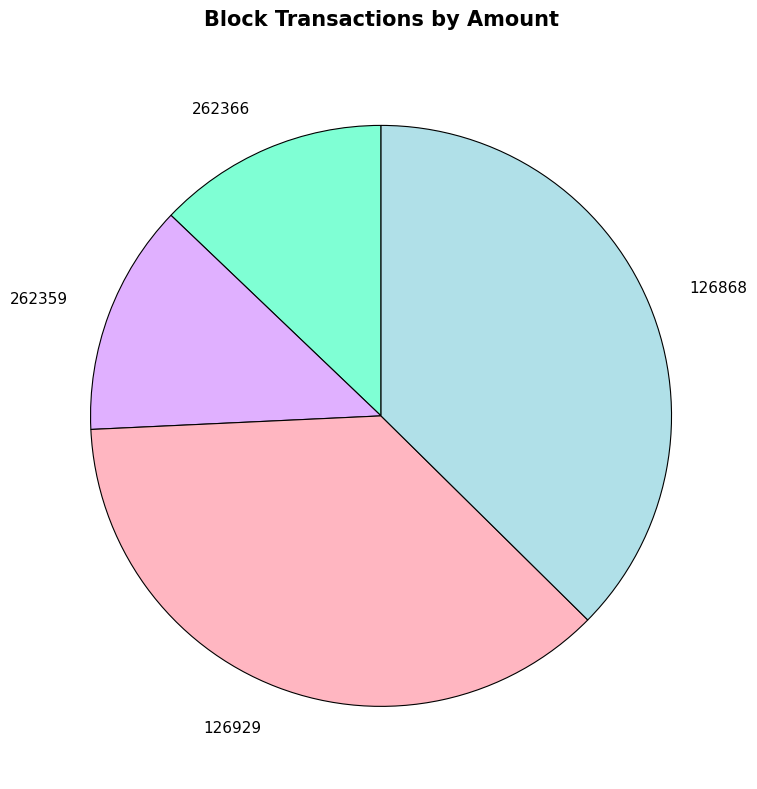

Does any single category account for the majority?

No